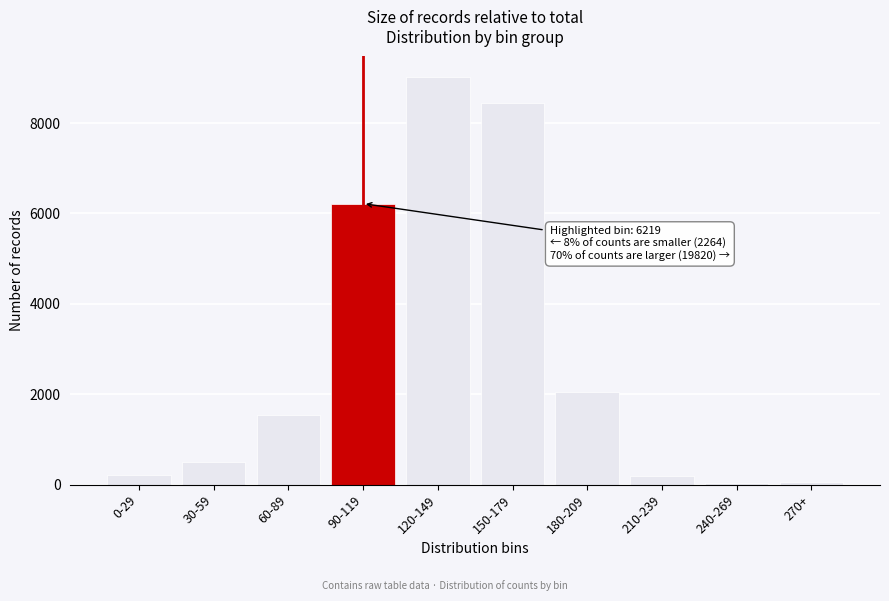

What is the label of the 2nd bar from the left?

30-59